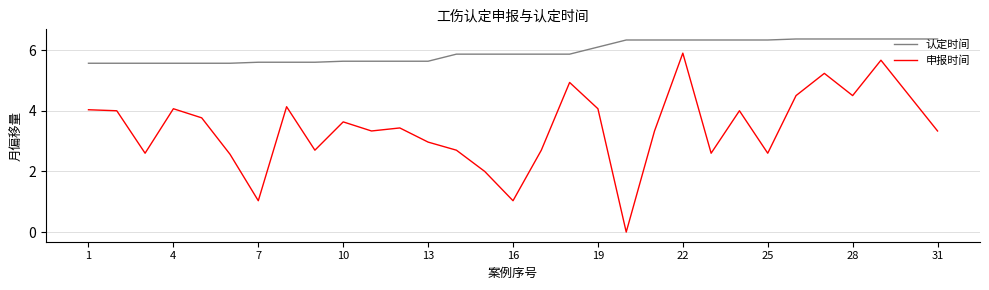

List the series in order of their overall mean, lowest first.

申报时间, 认定时间